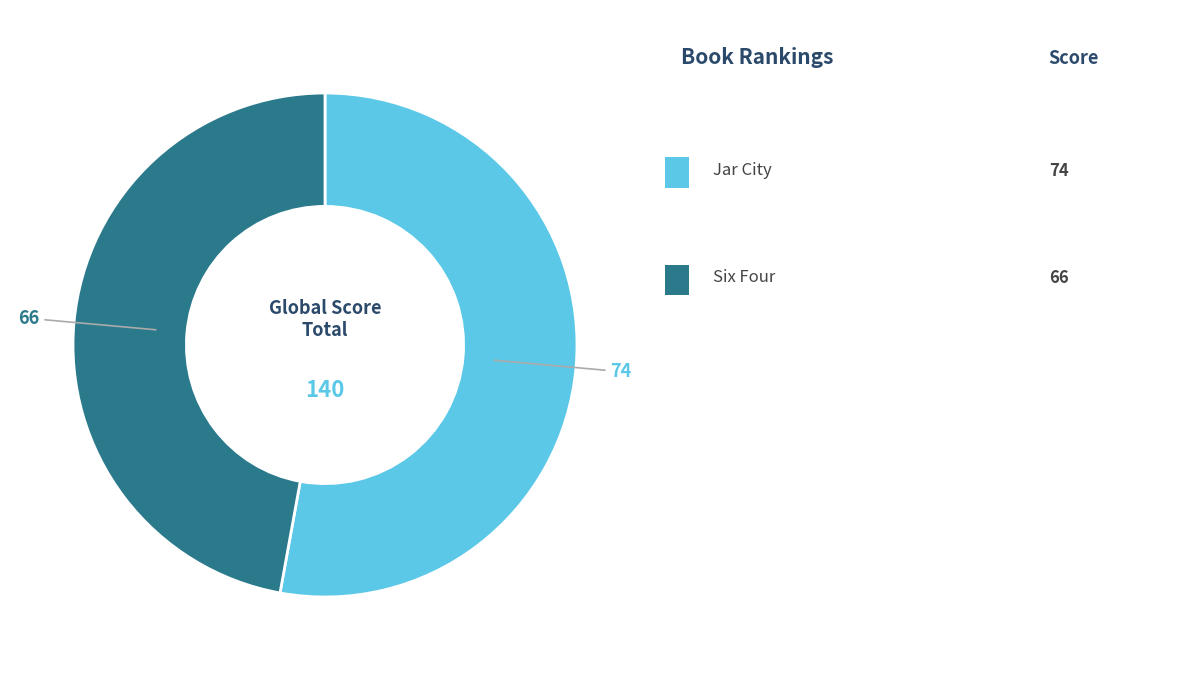

How many slices are in this pie chart?

2